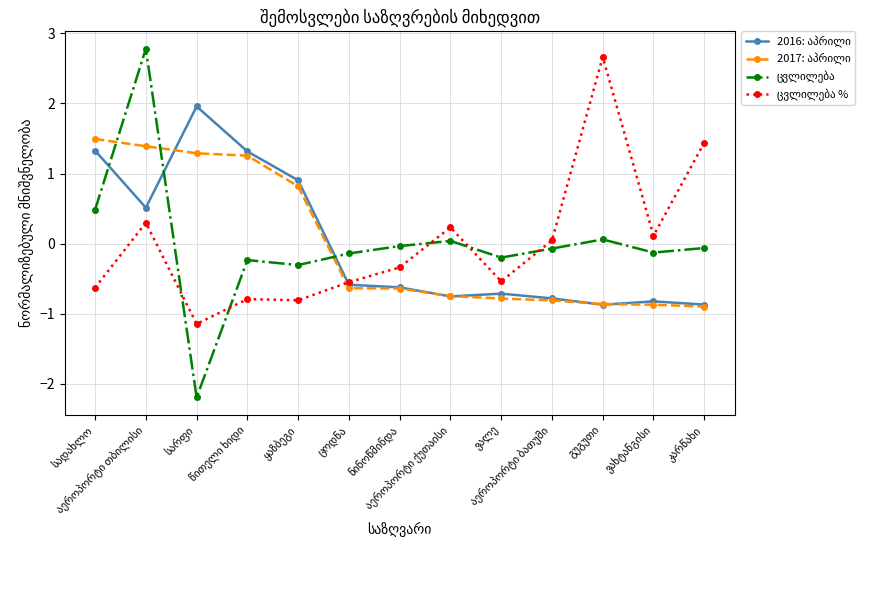

What is the minimum value shown in the chart?

-2.2